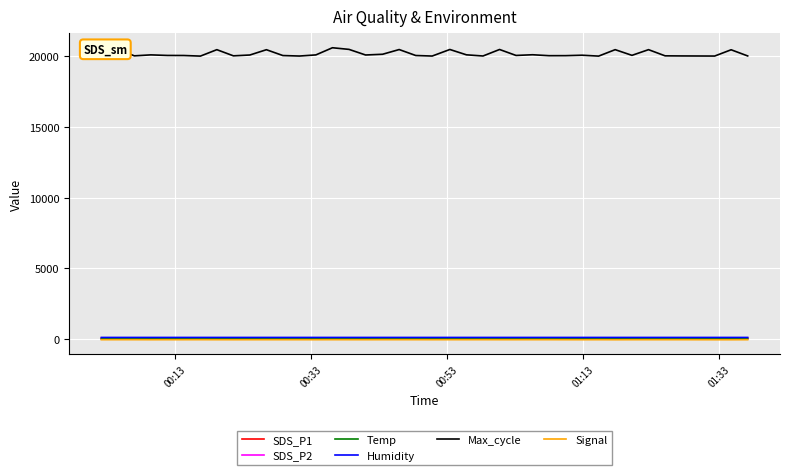

Which series has the largest total across all categories?

Max_cycle